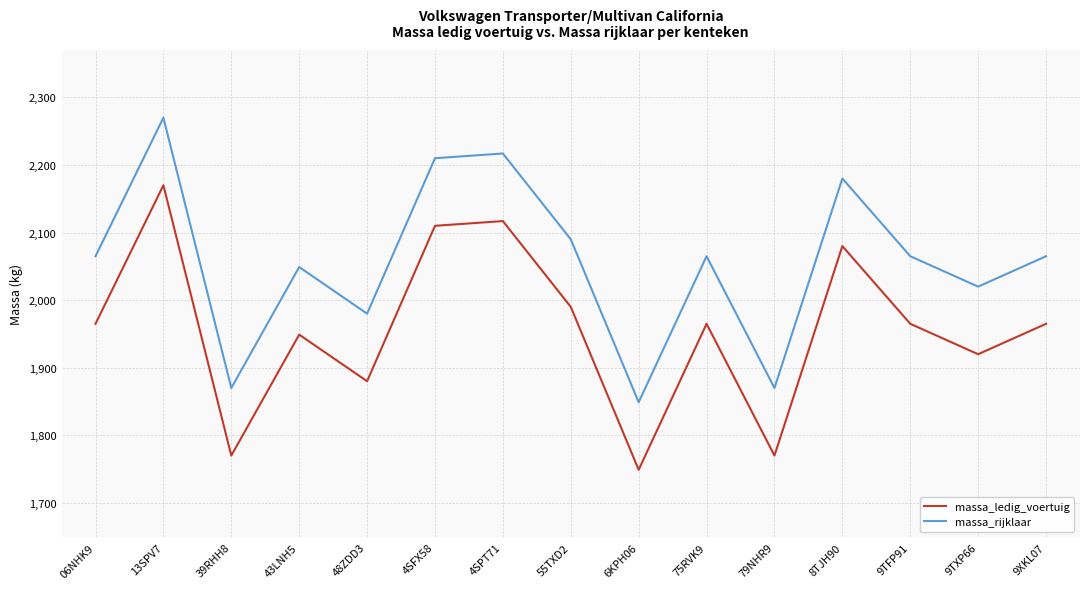

What is the sum of all massa_rijklaar values?

30865